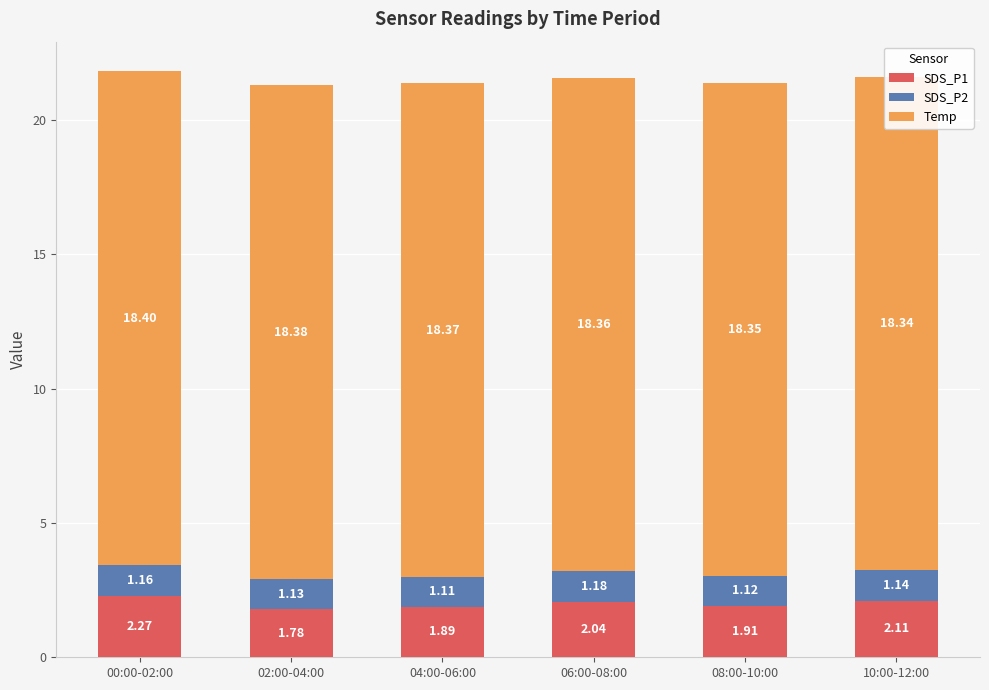

What is the smallest value displayed?

1.1